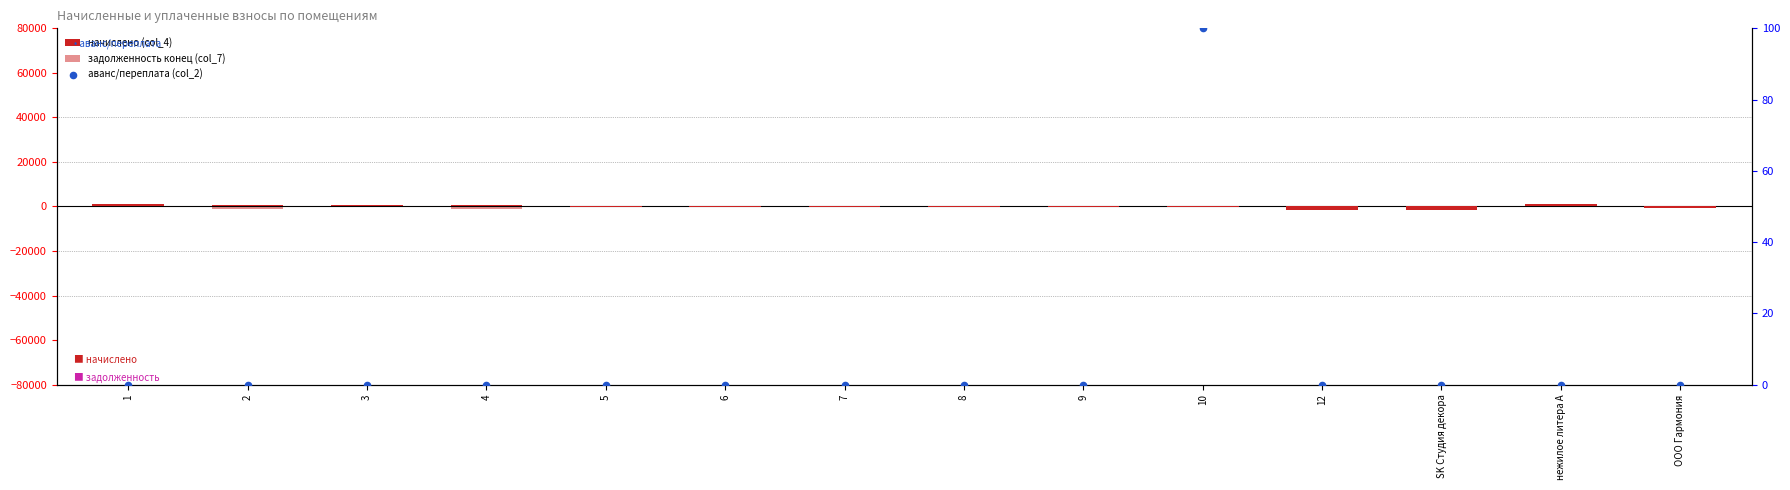

At which category is the sum across all series the highest?

1